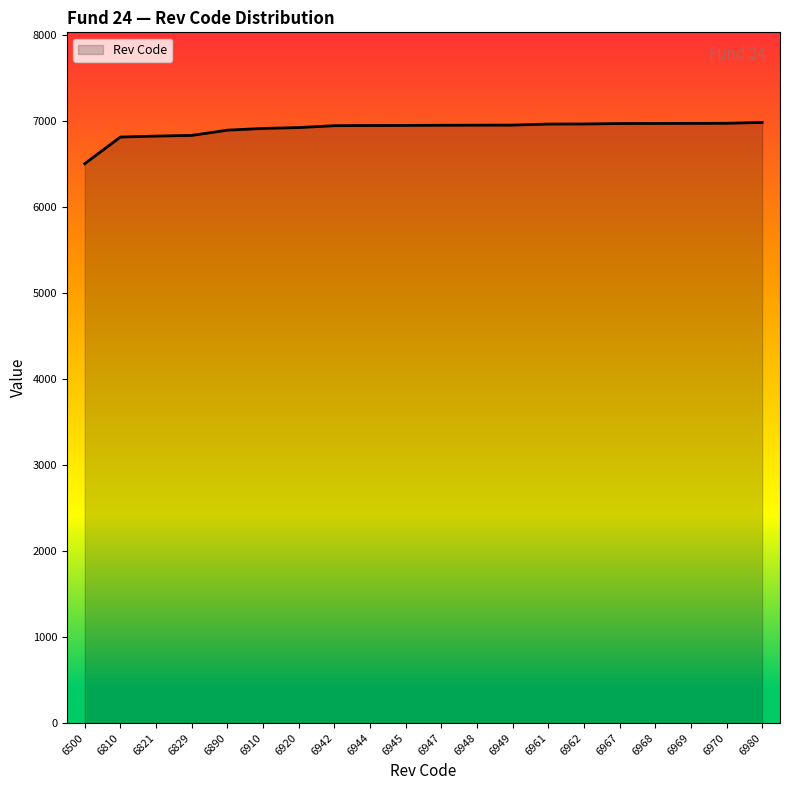

What is the difference between the maximum and minimum values?

480